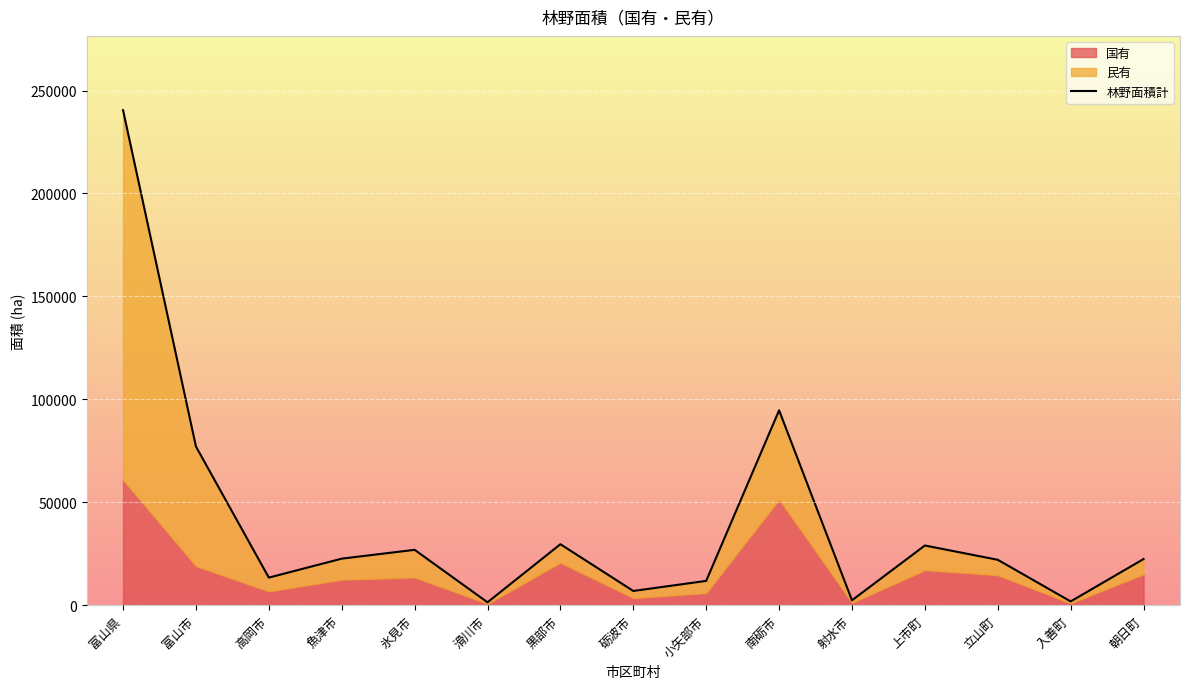

The chart shows a value of 4933 at 魚津市. True or false?

False